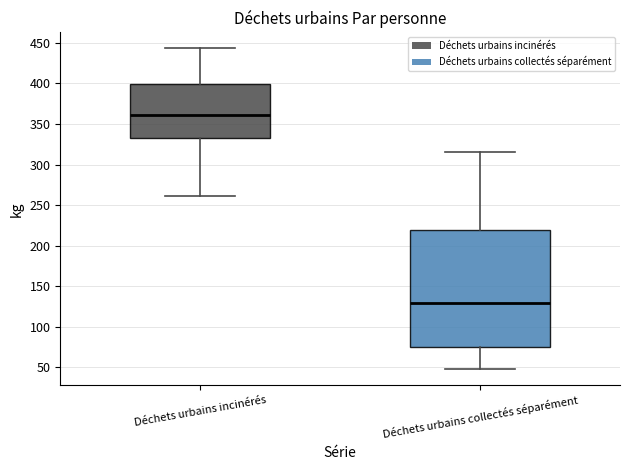

Reading left to right, transcribe this box plot: for each box, give where its median line is, the range the box spans, and where its two whiskers end, as read against the y-axis. The values are not printed on the chart, so give them approximately, as read against the axis.

Déchets urbains incinérés: median 360, box 335 to 400, whiskers 260 to 445
Déchets urbains collectés séparément: median 130, box 75 to 220, whiskers 50 to 315